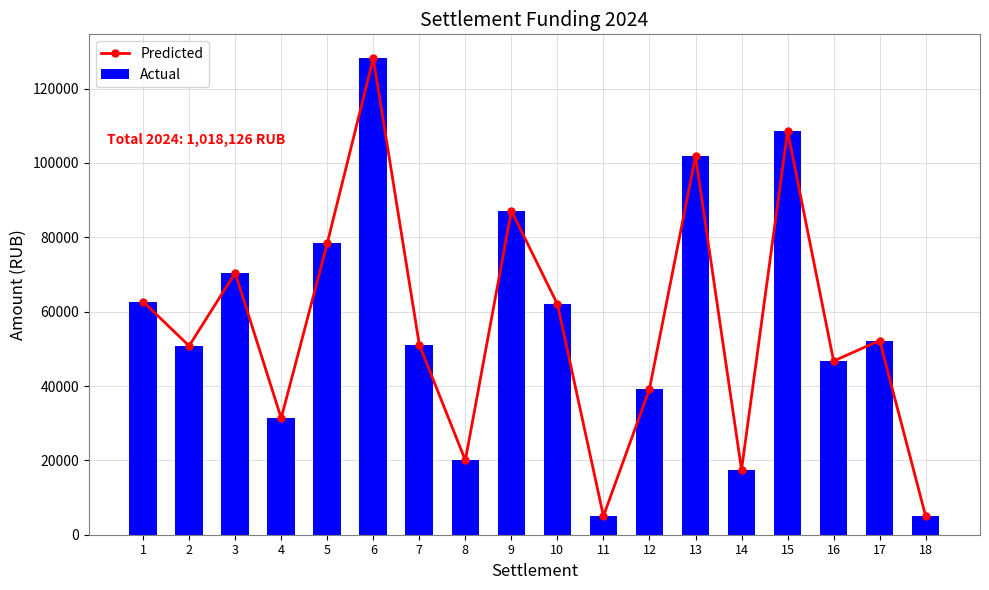

What is the value of the Actual bar at the 15th from the left?

108603.9